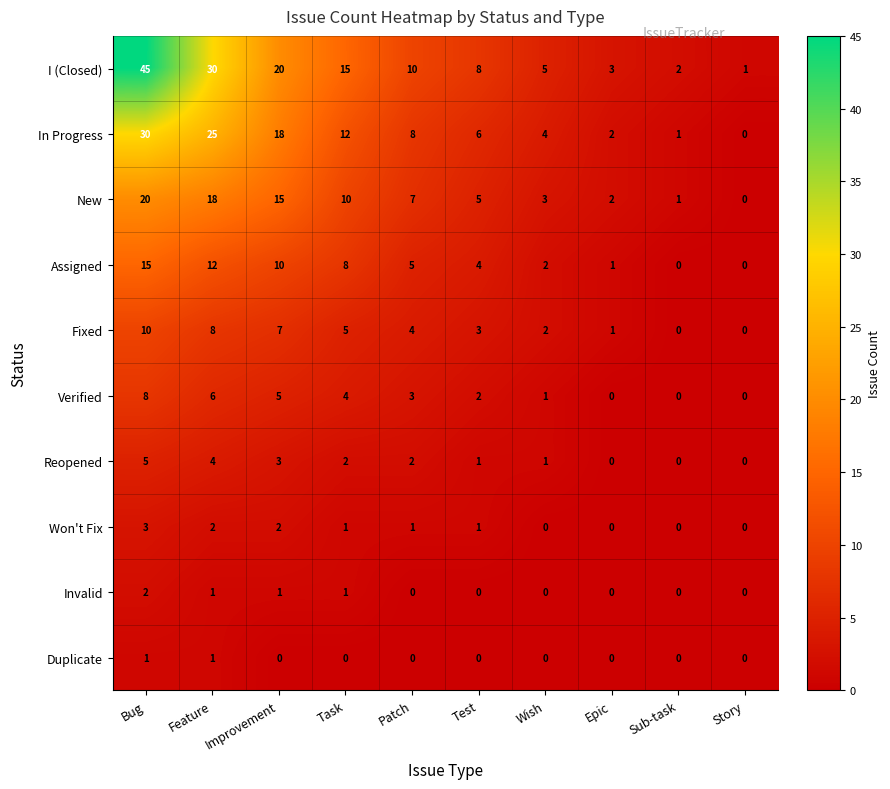

What is the total value across all series at Improvement?

81